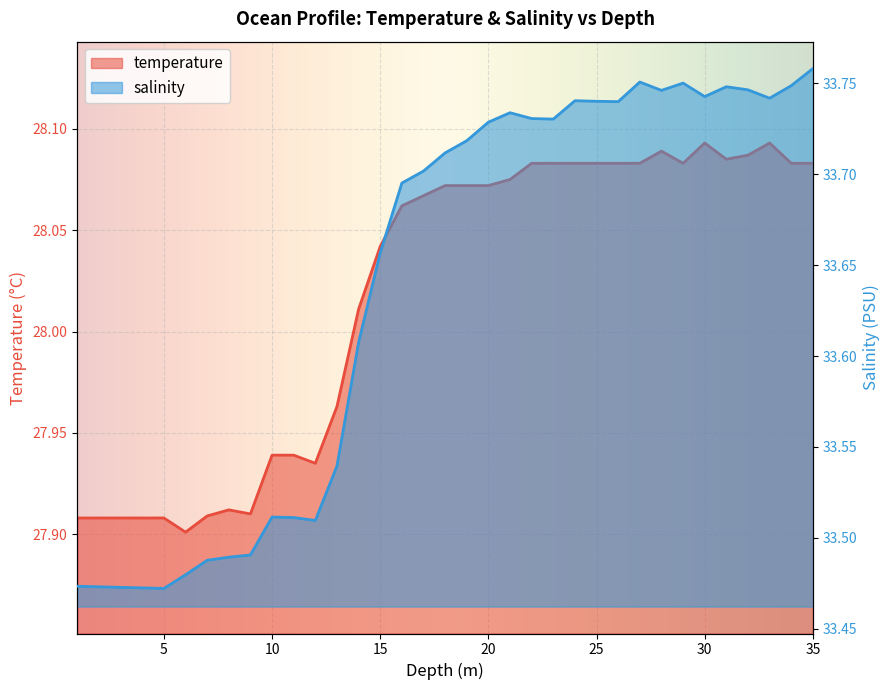

At which category does temperature reach its first local valley?

6.0